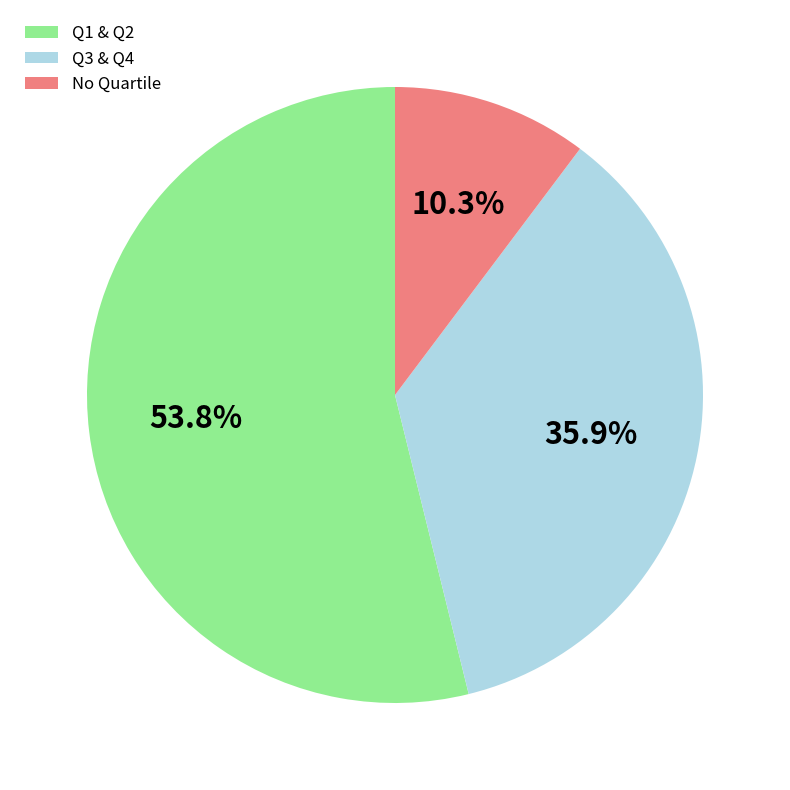

Which slice is the smallest?

No Quartile